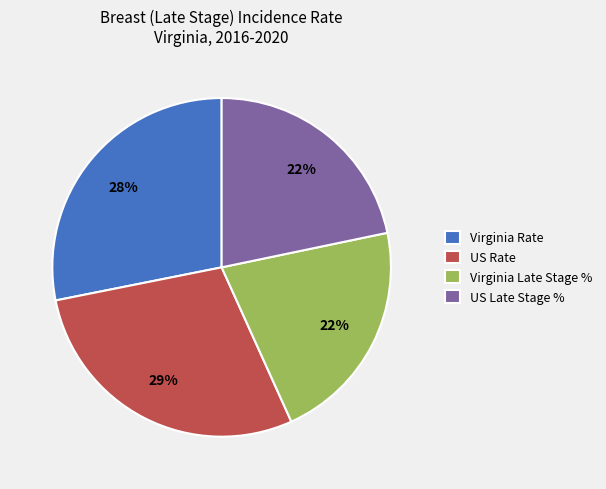

The US Rate slice represents 29% of the pie. True or false?

True